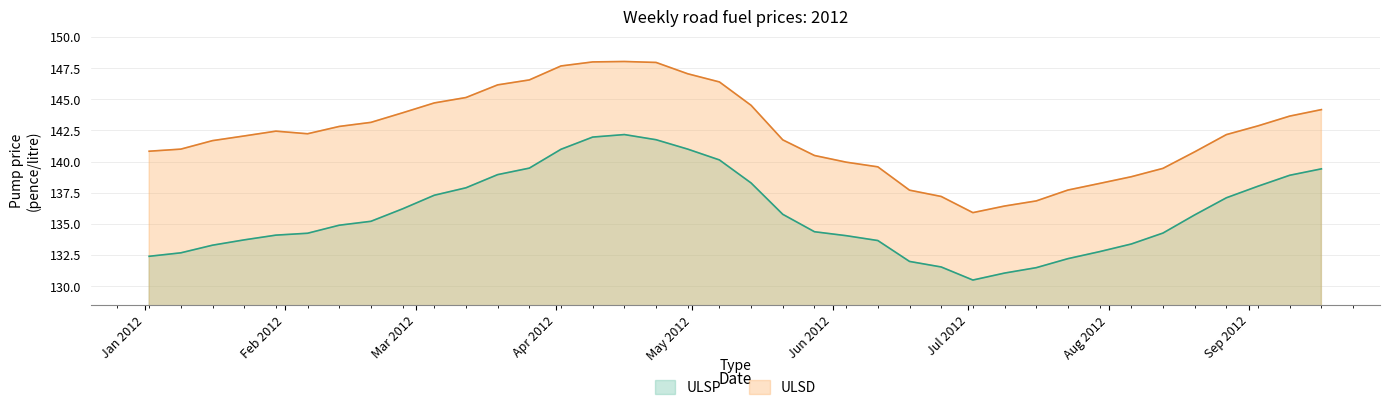

Rank the series by their average value, from highest to lowest.

ULSD, ULSP